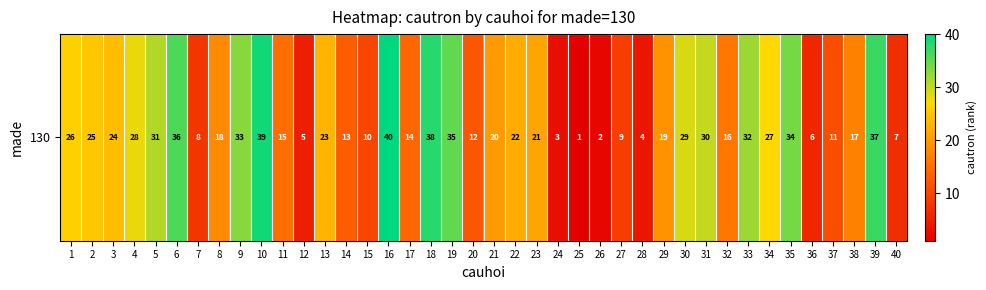

Reading left to right, list all the values displayed in this chart.

26	25	24	28	31	36	8	18	33	39	15	5	23	13	10	40	14	38	35	12	20	22	21	3	1	2	9	4	19	29	30	16	32	27	34	6	11	17	37	7